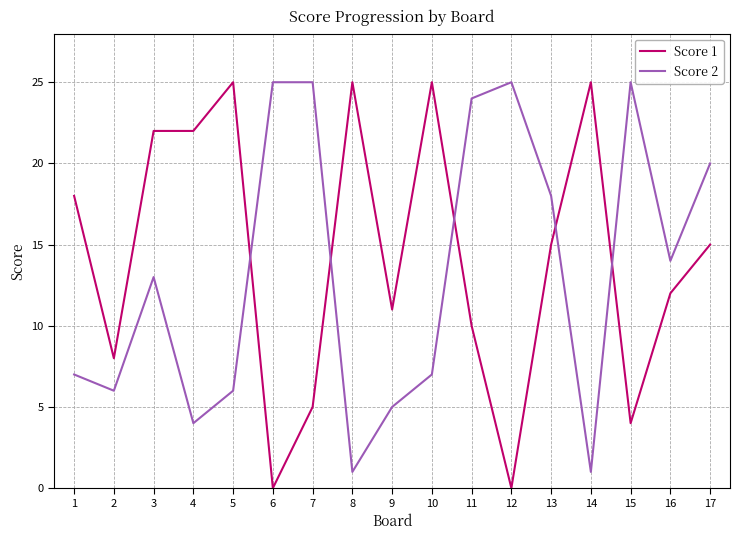

Between 6 and 10, which series saw the biggest shift?

Score 1